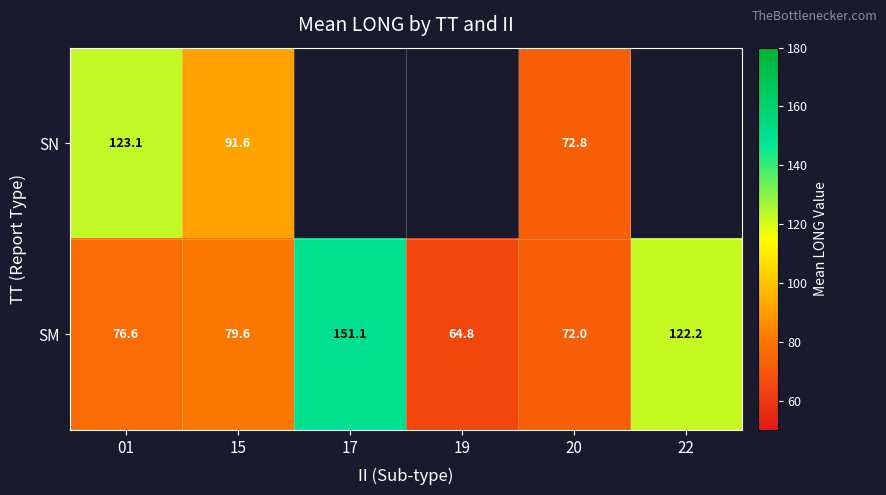

How many series are shown in this chart?

2